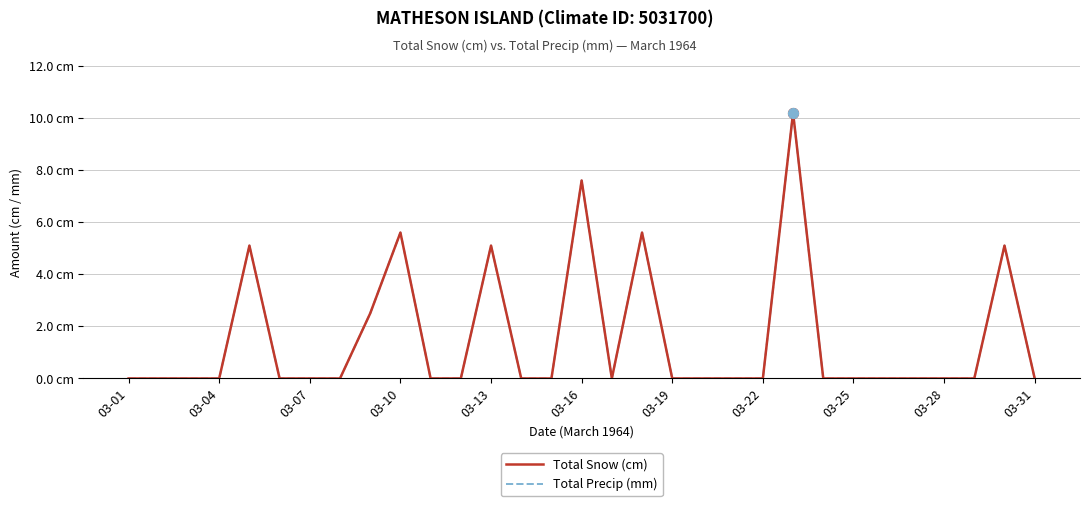

At which category is the sum across all series the highest?

22